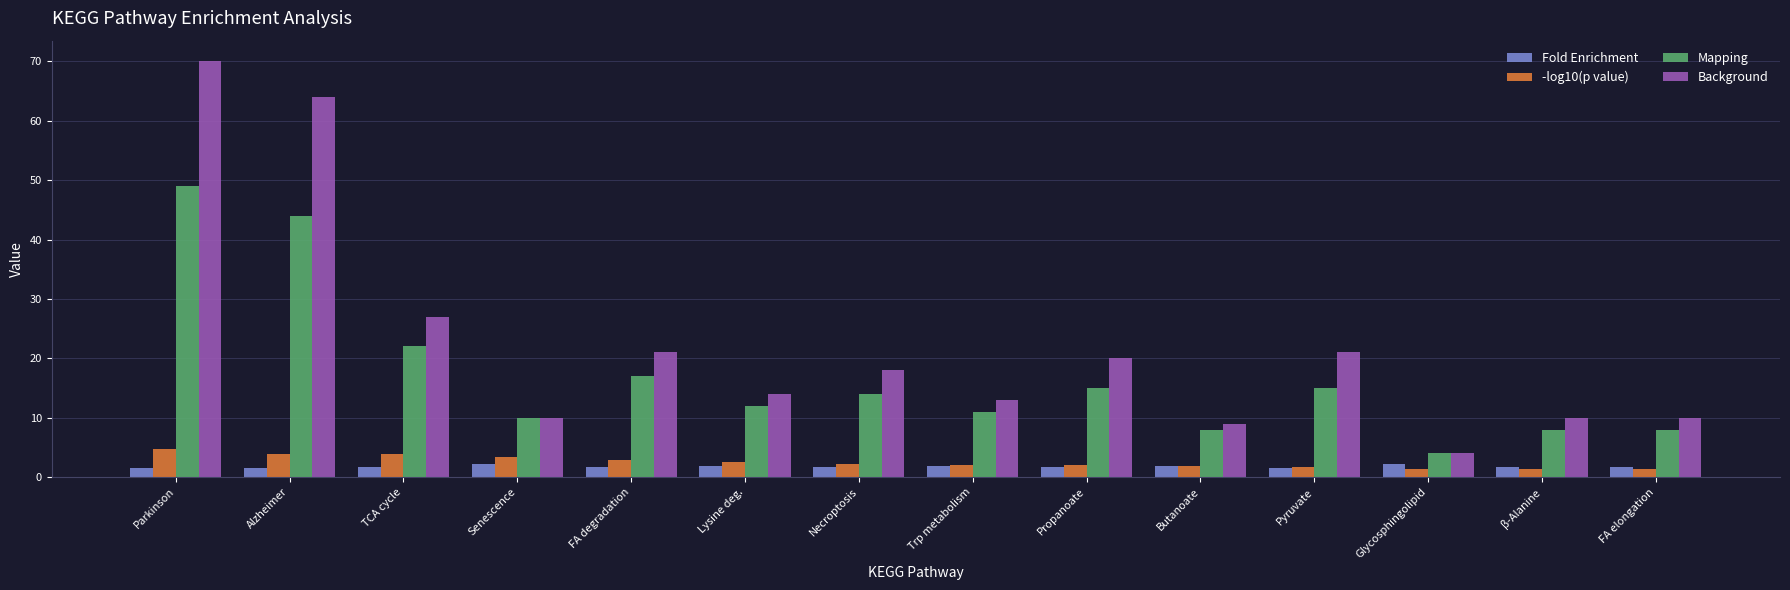

What is the label of the 5th bar from the right?

Butanoate